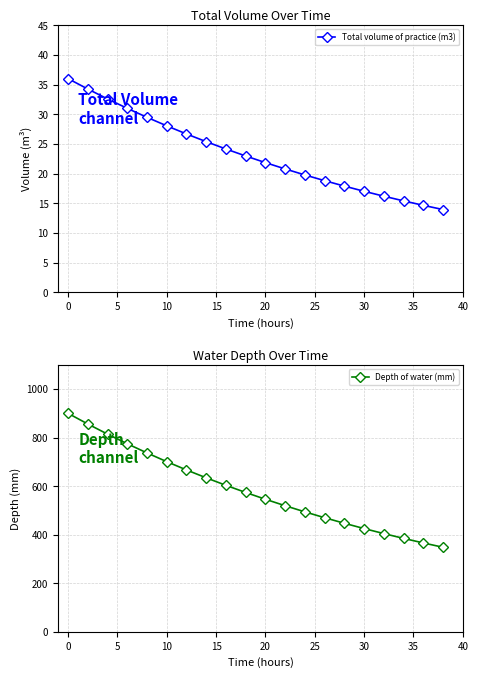

What is the value of the Total volume of practice (m3) point at the 2nd from the left?

34.2